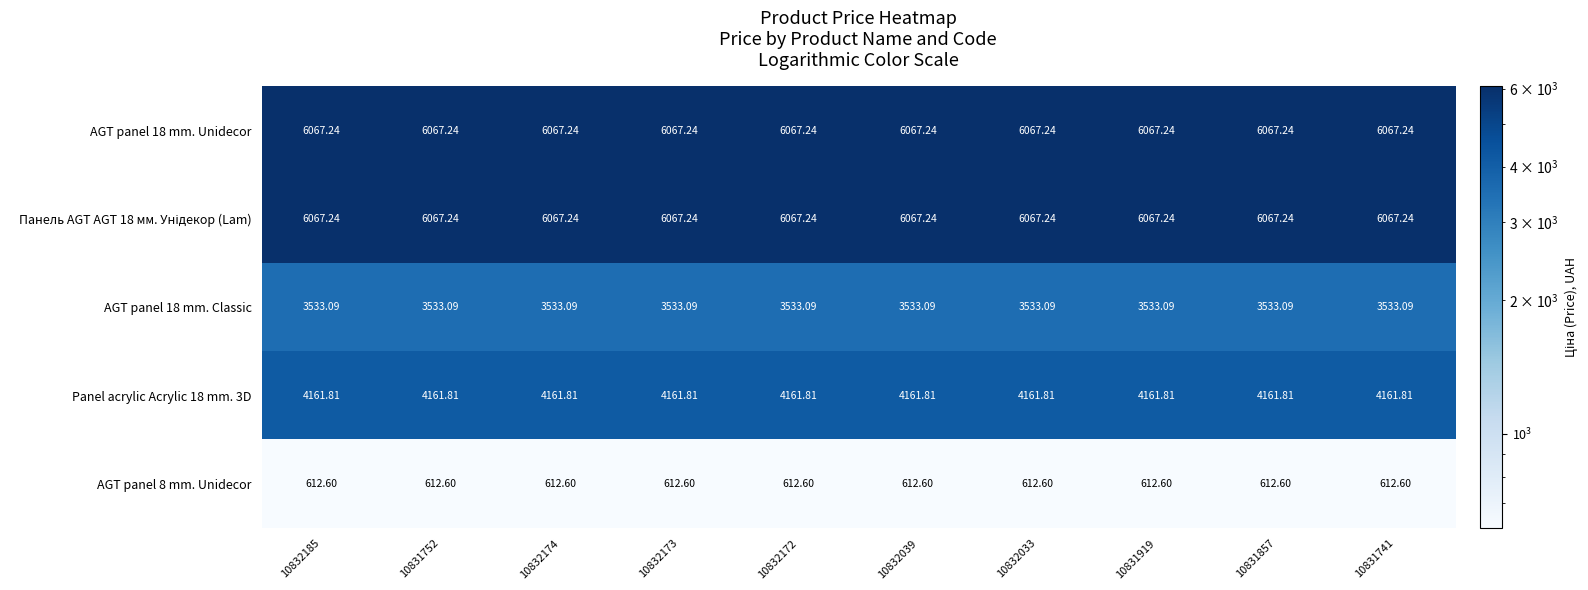

Is the value of Panel acrylic Acrylic 18 mm. 3D at 10832173 greater than the value of AGT panel 8 mm. Unidecor at 10832185?

Yes